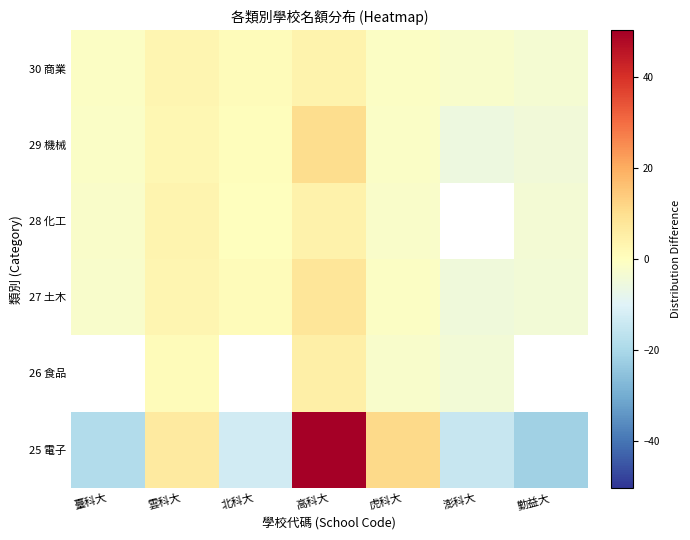

How many categories are shown in the chart?

7